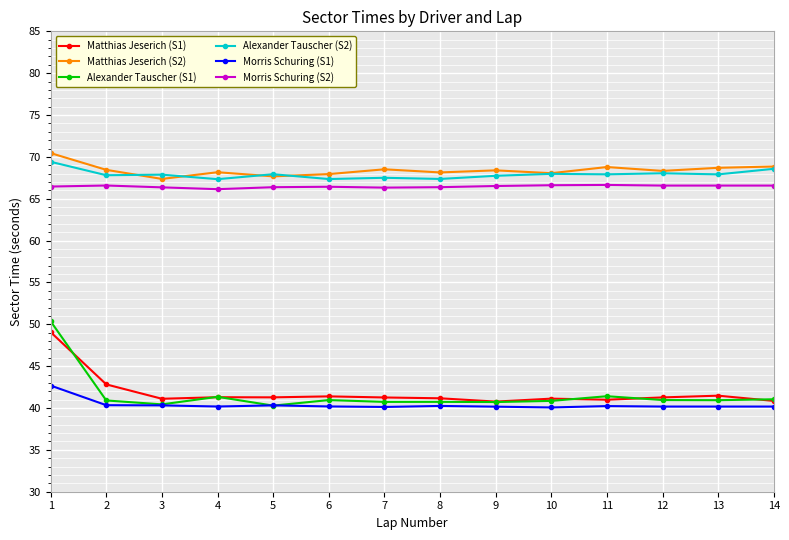

What is the maximum value shown in the chart?

70.5